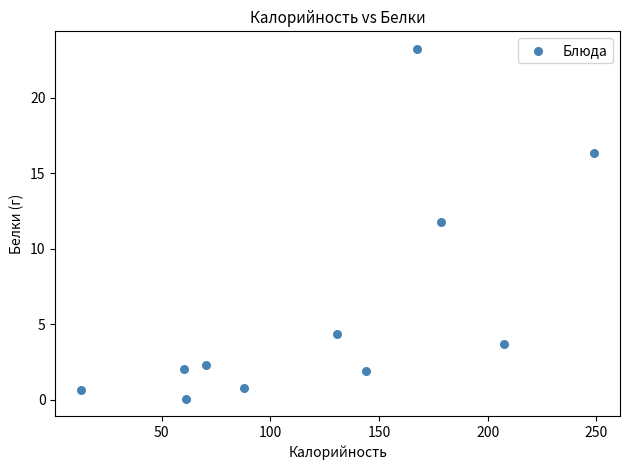

What is the range of Y values (max minus min)?

23.2